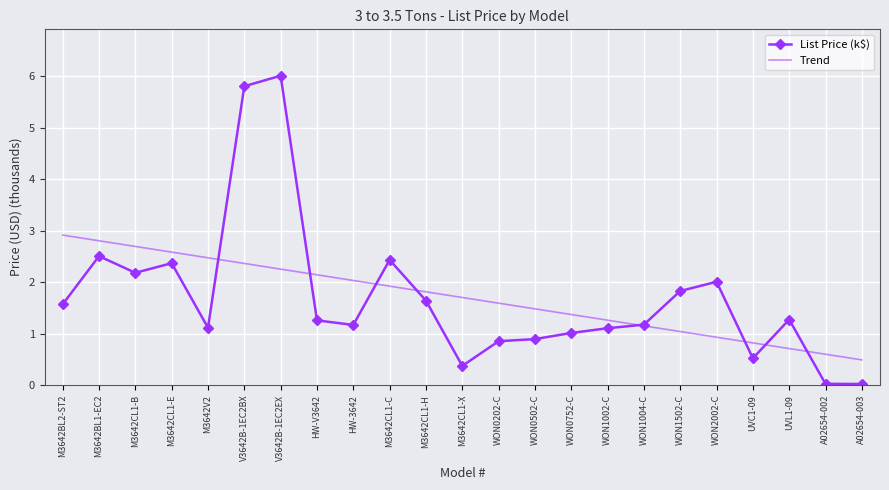

What are all the series names shown in the legend?

List Price (k$), Trend